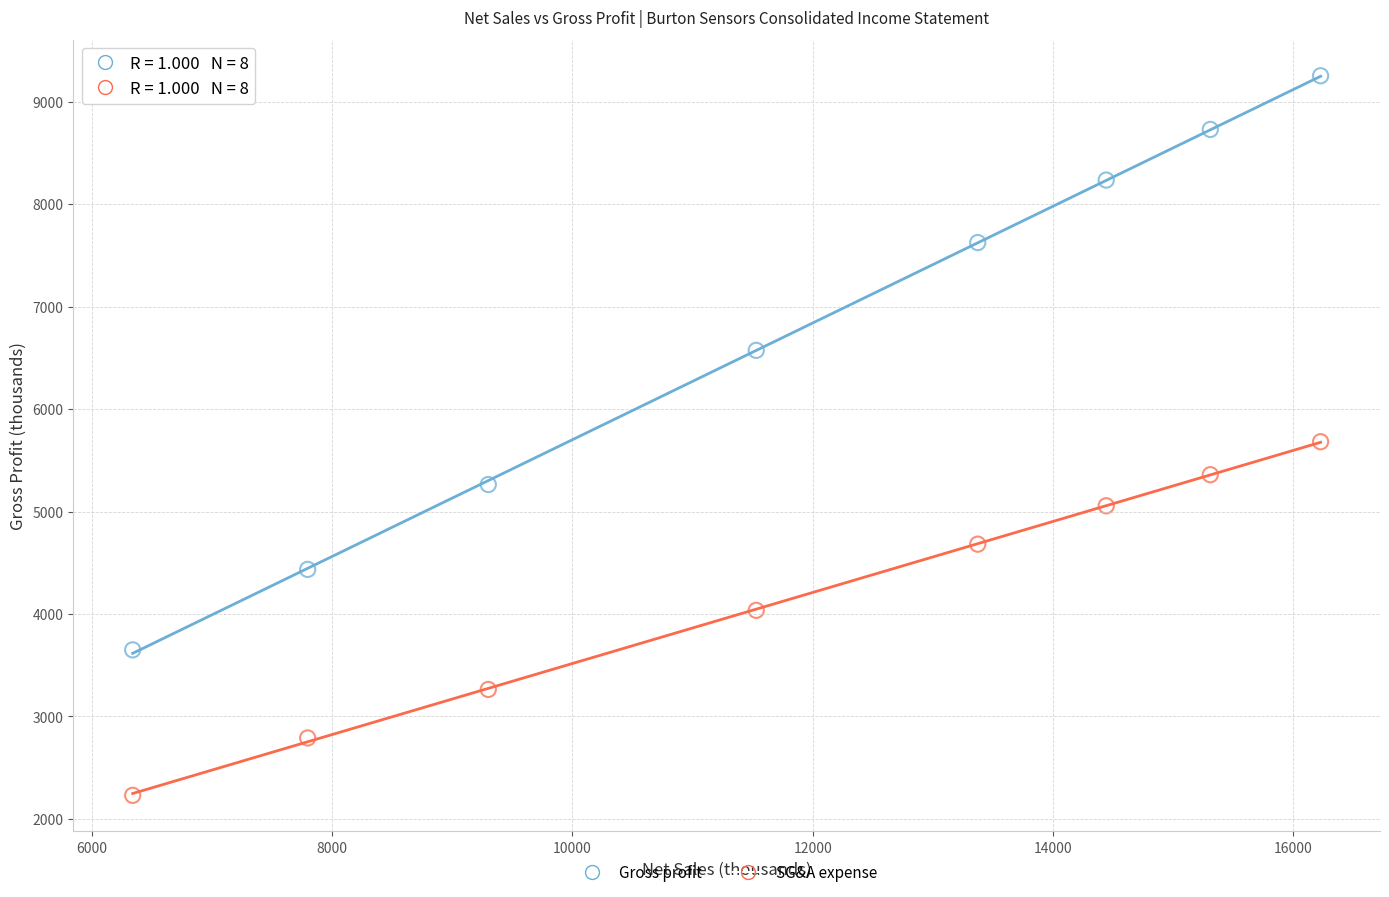

Across all data points, what is the range of X values (max minus min)?

9893.8